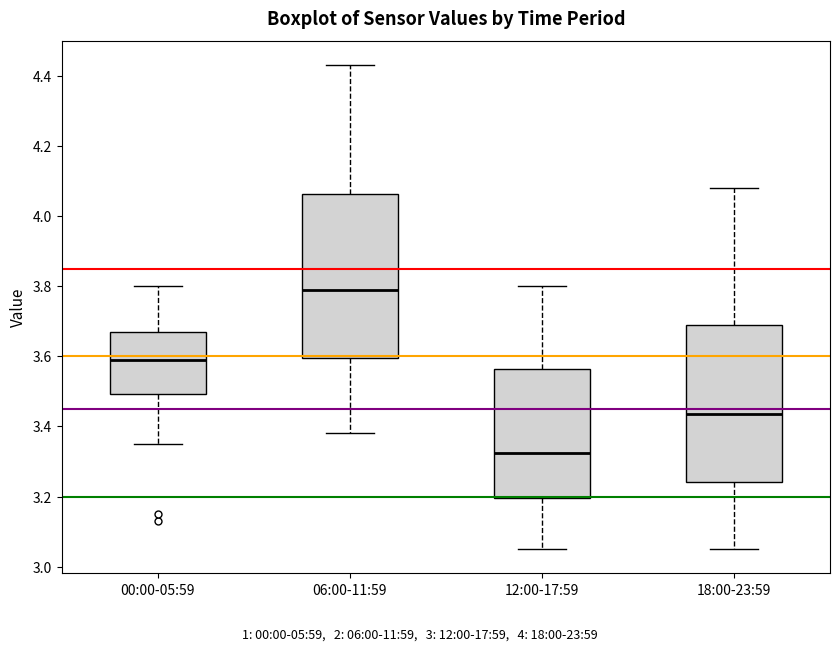

Reading left to right, read every box against the y-axis: the position of its median line, the range the box covers, and the ends of its whiskers. The values are not printed on the chart, so give them approximately, as read against the axis.

00:00-05:59: median 3.60, box 3.50 to 3.68, whiskers 3.36 to 3.80
06:00-11:59: median 3.80, box 3.60 to 4.06, whiskers 3.38 to 4.44
12:00-17:59: median 3.32, box 3.20 to 3.56, whiskers 3.06 to 3.80
18:00-23:59: median 3.44, box 3.24 to 3.70, whiskers 3.06 to 4.08